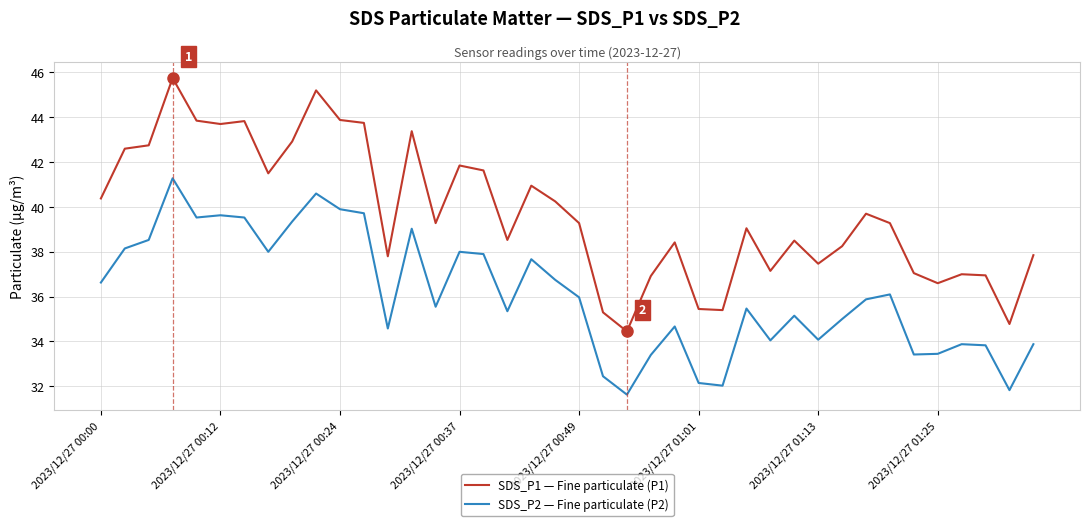

What are all the series names shown in the legend?

SDS_P1 — Fine particulate (P1), SDS_P2 — Fine particulate (P2)